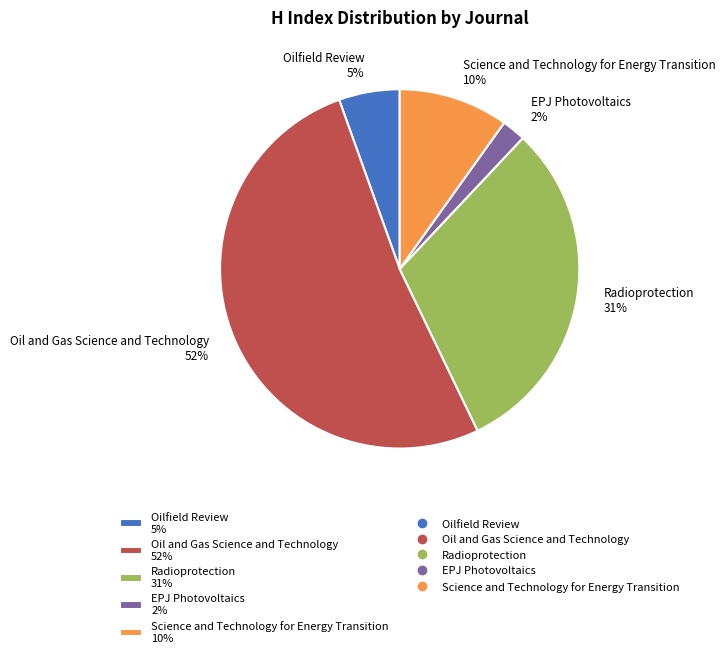

Is it true that EPJ Photovoltaics is 17% of the pie?

False